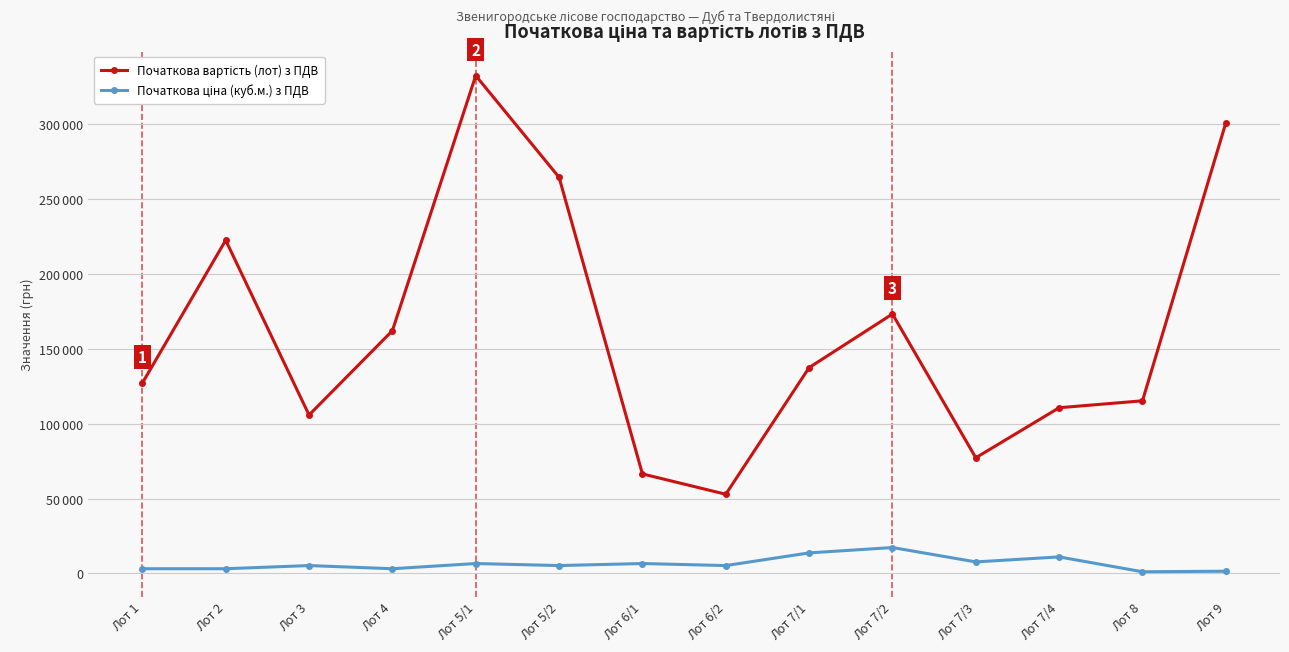

Is this an area chart (filled region under the line)?

No